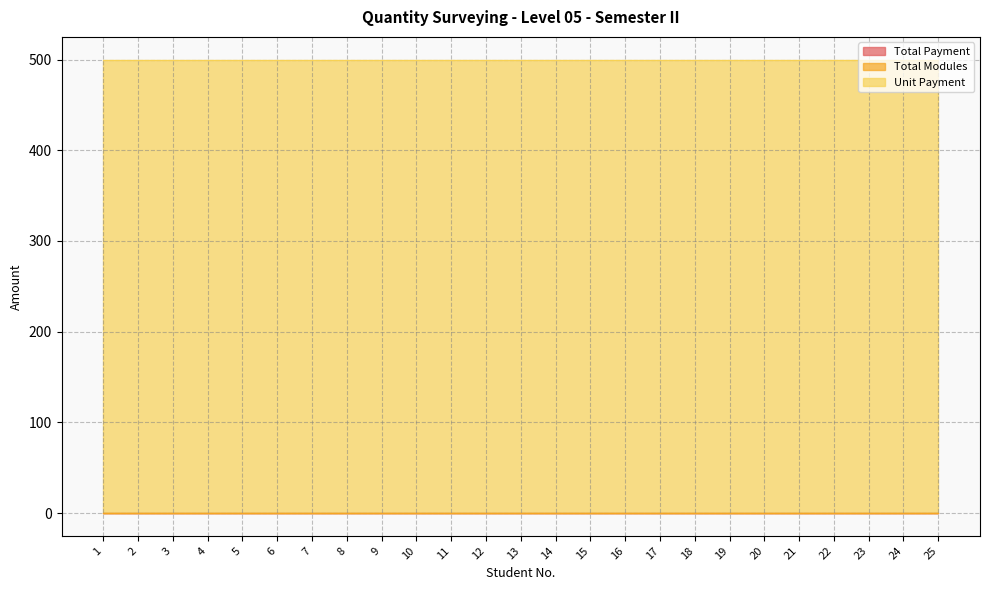

At which category does the chart reach its peak across all series?

1